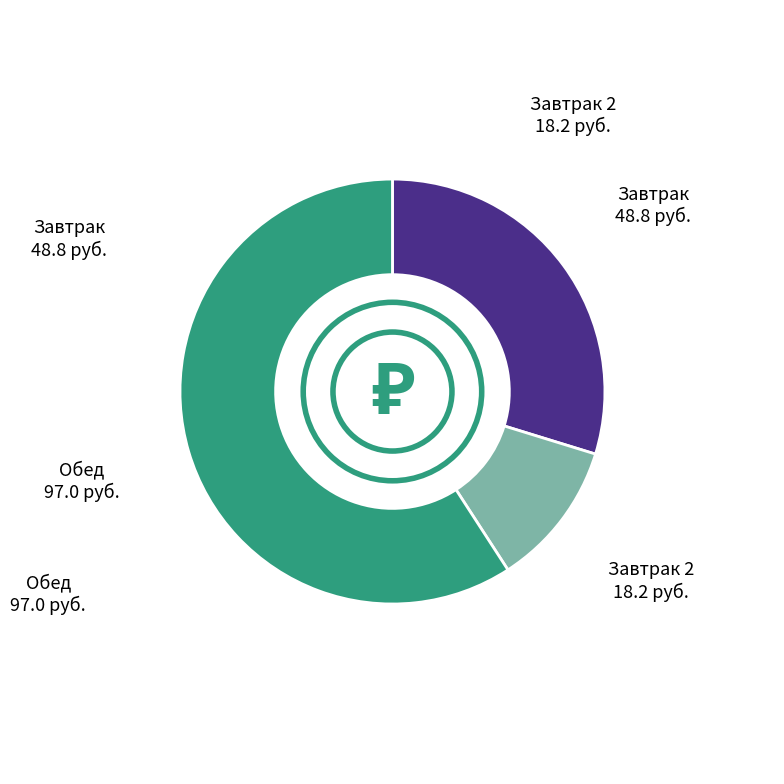

Is there any slice that represents more than half of the pie?

Yes